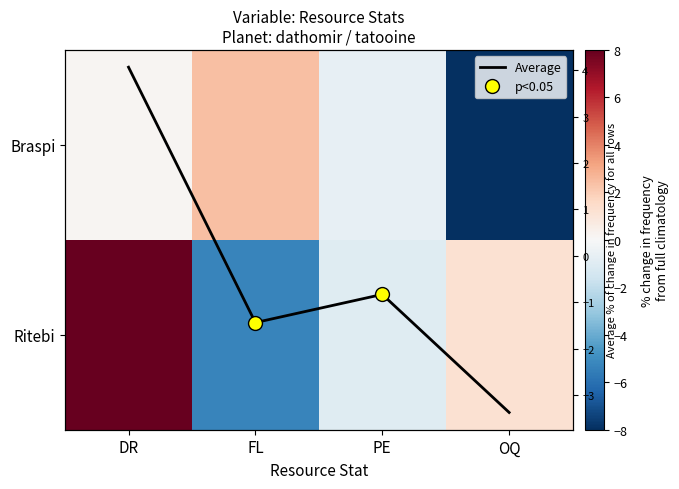

How many interior local peaks does the Average series have?

1